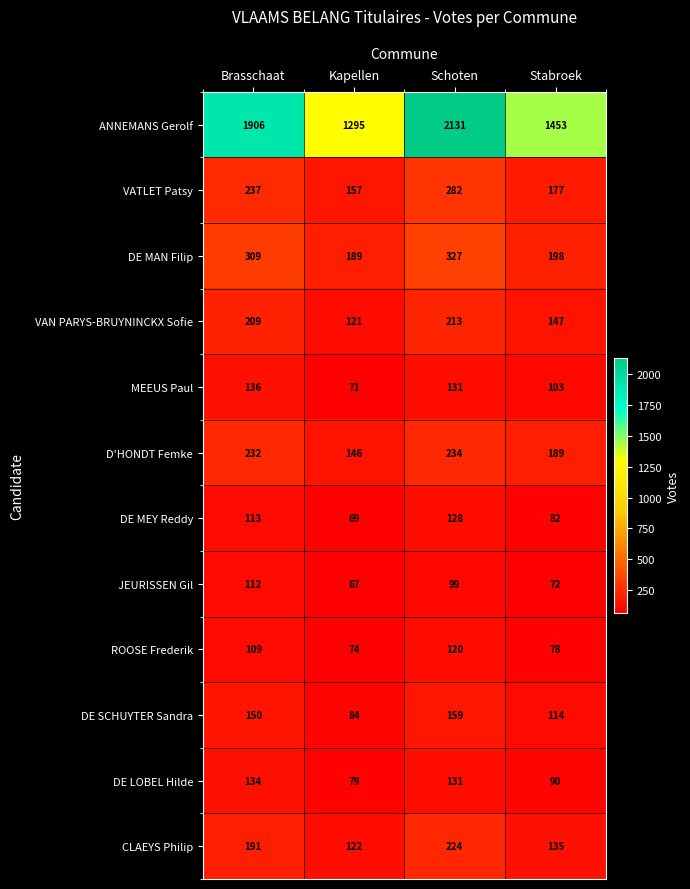

What value does the DE MAN Filip series have at Stabroek?

198